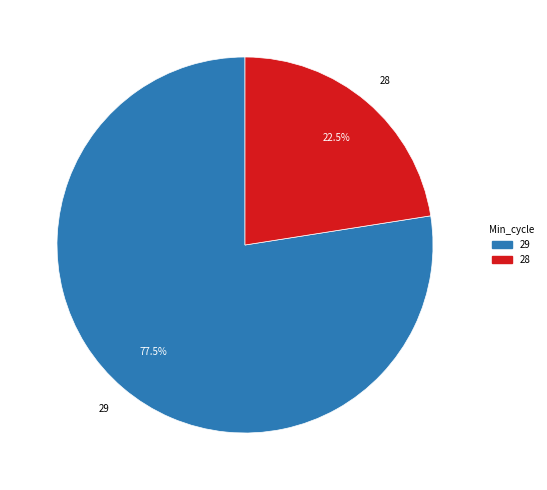

How many slices are in this pie chart?

2